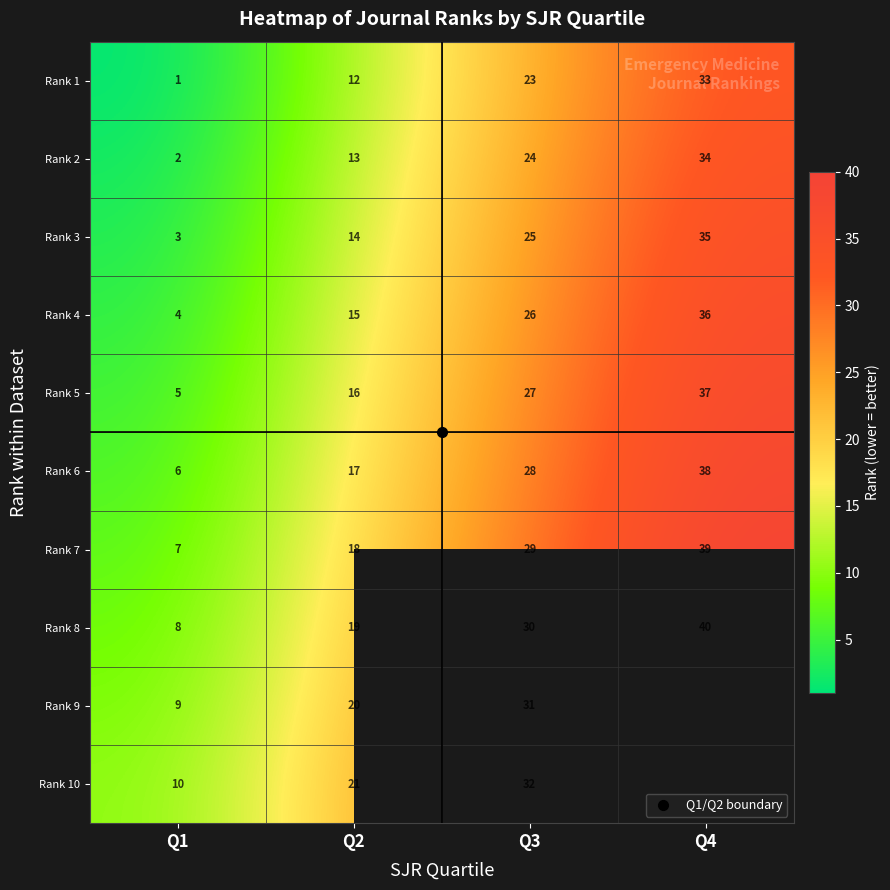

Which category has the highest value in the Rank 7 series?

Q4